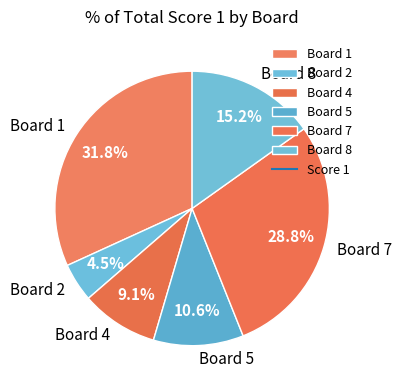

The Board 5 slice represents 1% of the pie. True or false?

False